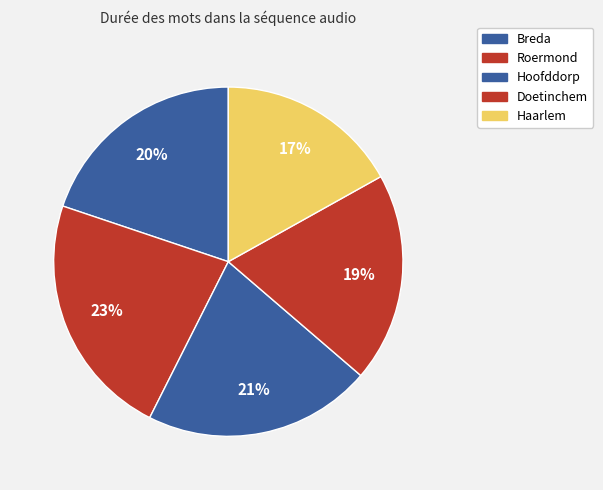

To the nearest percent, what percentage of the pie is Roermond?

23%